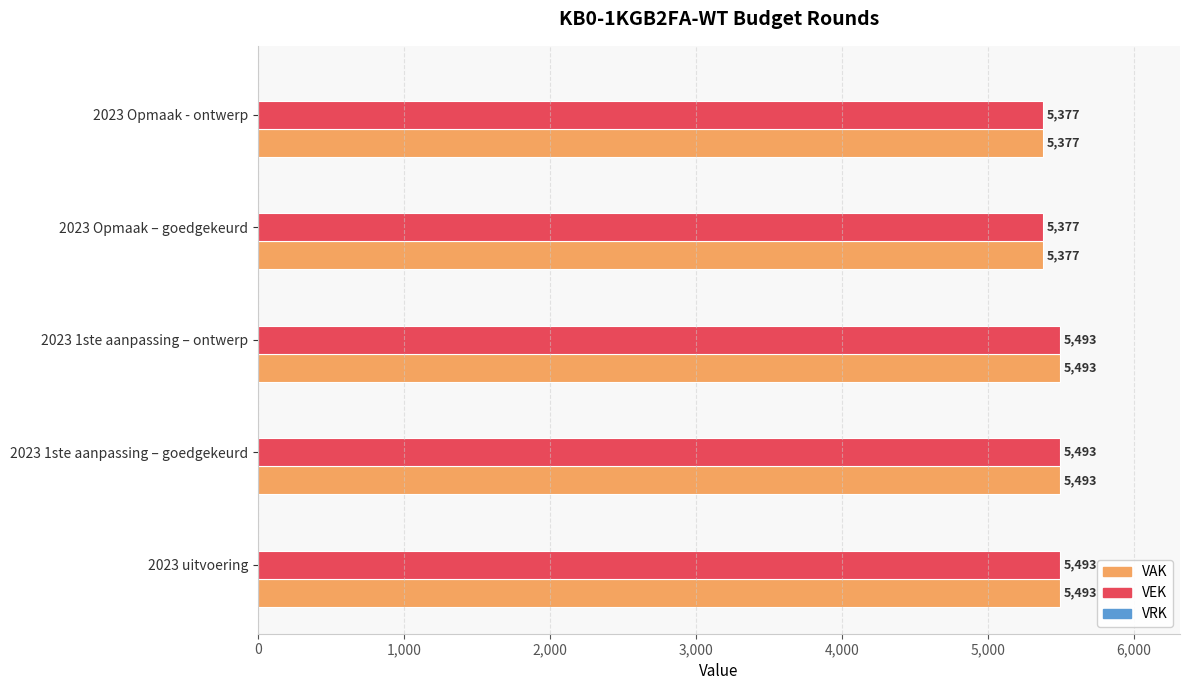

What is the sum of the VEK values at 2023 1ste aanpassing – ontwerp and 2023 Opmaak – goedgekeurd?

10870